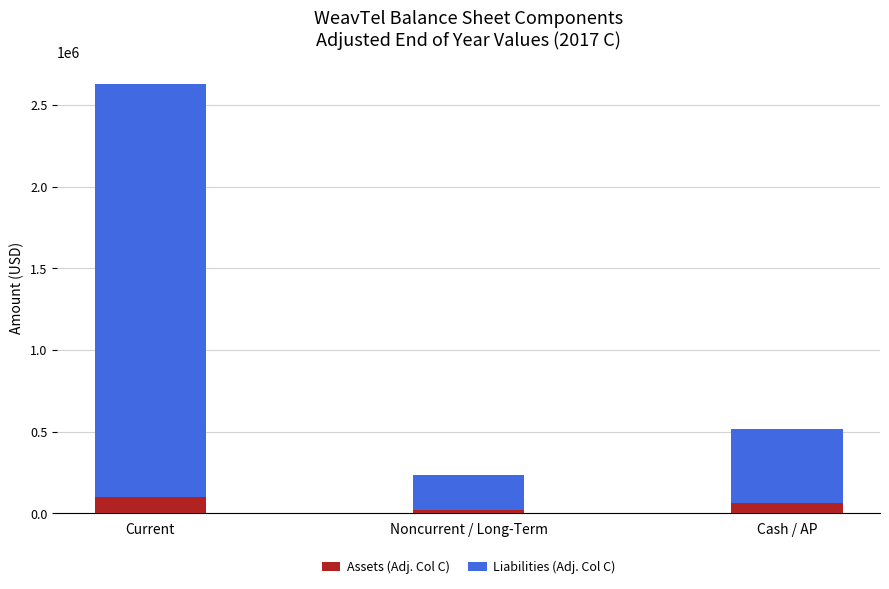

Reading left to right, what are the values for Assets (Adj. Col C)?

Current=101415	Noncurrent / Long-Term=20821	Cash / AP=60637